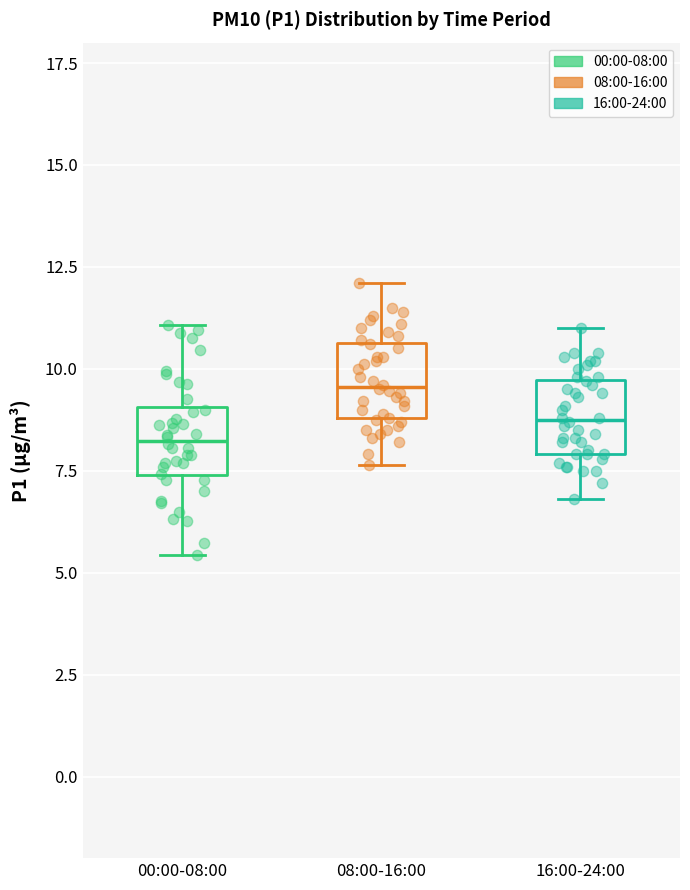

Reading left to right, transcribe this box plot: for each box, give where its median line is, the range the box spans, and where its two whiskers end, as read against the y-axis. The values are not printed on the chart, so give them approximately, as read against the axis.

00:00-08:00: median 8.0, box 7.5 to 9.0, whiskers 5.5 to 11.0
08:00-16:00: median 9.5, box 9.0 to 10.5, whiskers 7.5 to 12.0
16:00-24:00: median 9.0, box 8.0 to 9.5, whiskers 7.0 to 11.0